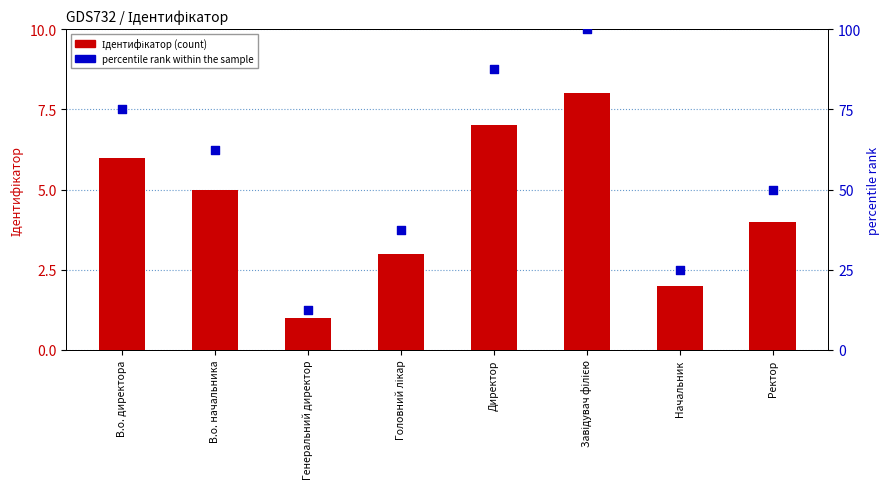

At which category is the sum across all series the highest?

Завідувач філією